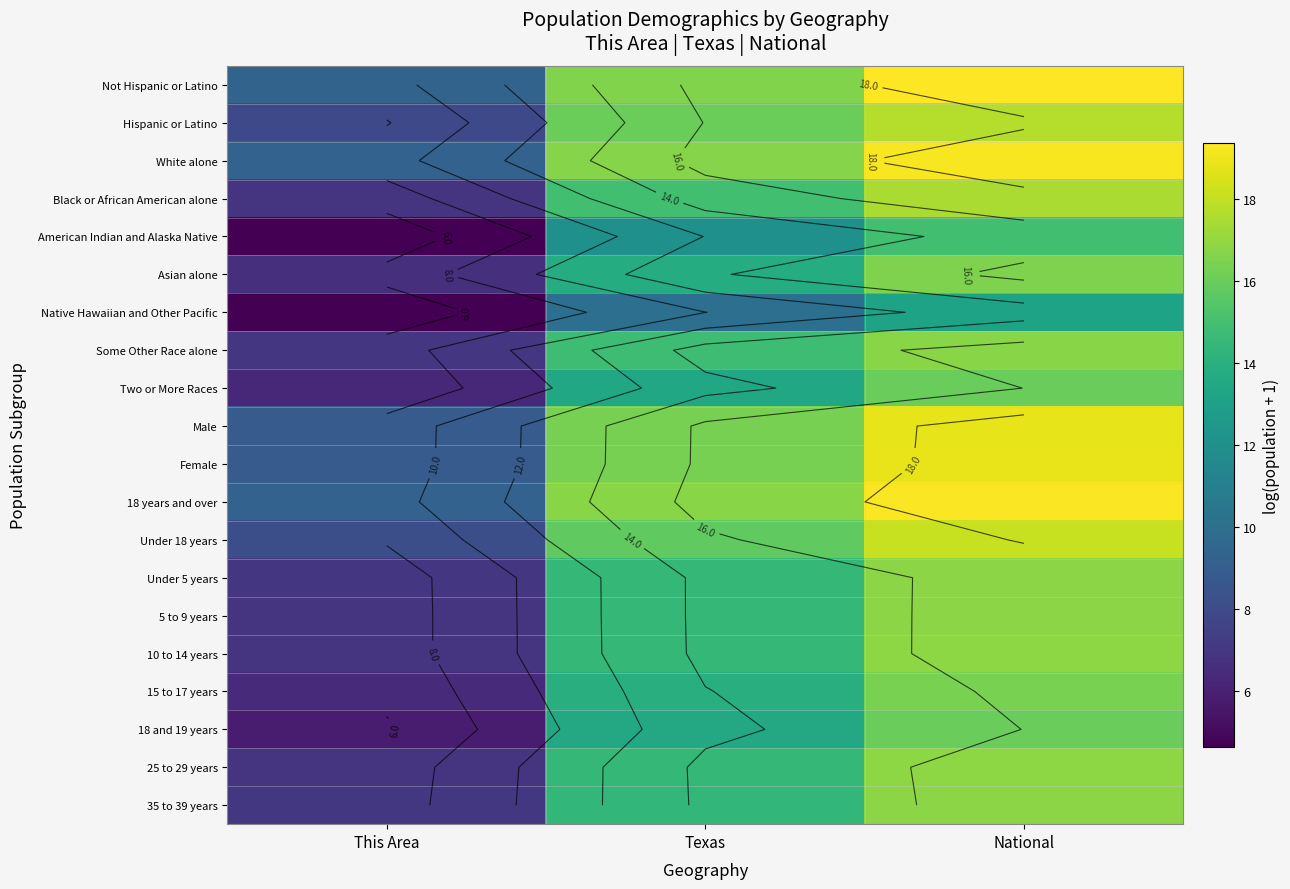

At which label does 18 and 19 years first exceed 13?

Texas